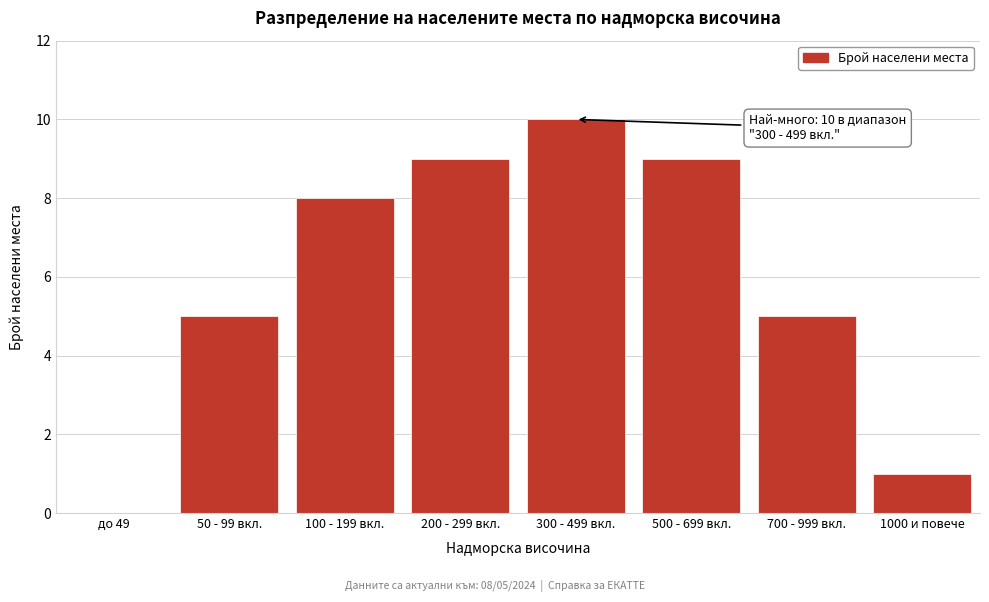

Reading right to left, extract all data points from this chart.

1000 и повече=1	700 - 999 вкл.=5	500 - 699 вкл.=9	300 - 499 вкл.=10	200 - 299 вкл.=9	100 - 199 вкл.=8	50 - 99 вкл.=5	до 49=0